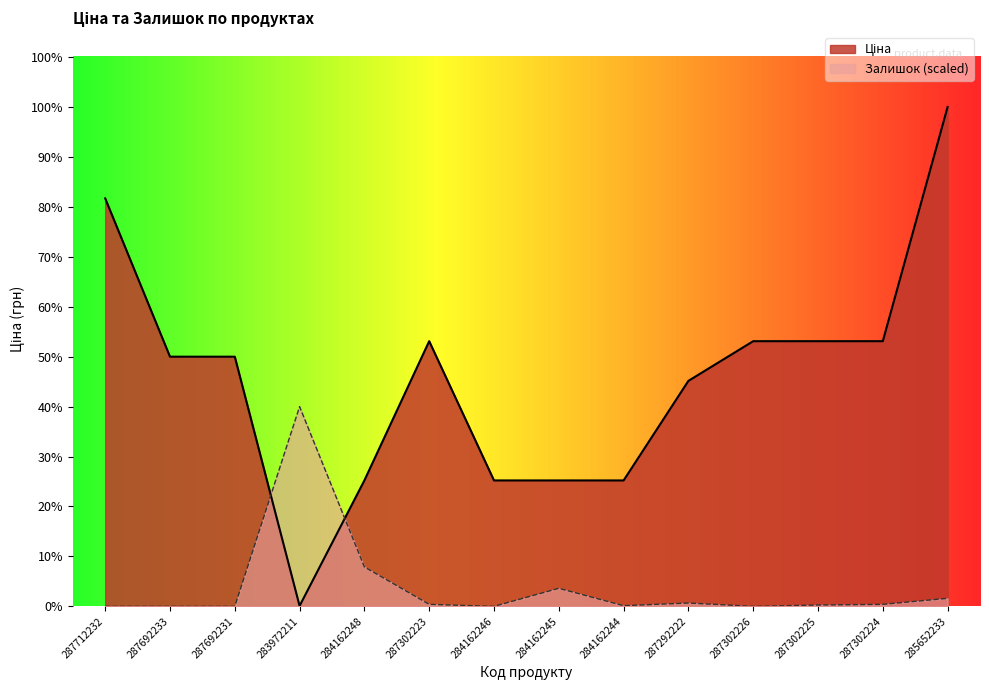

What is the difference between the second highest and second lowest values in the Ціна series?

21095.5